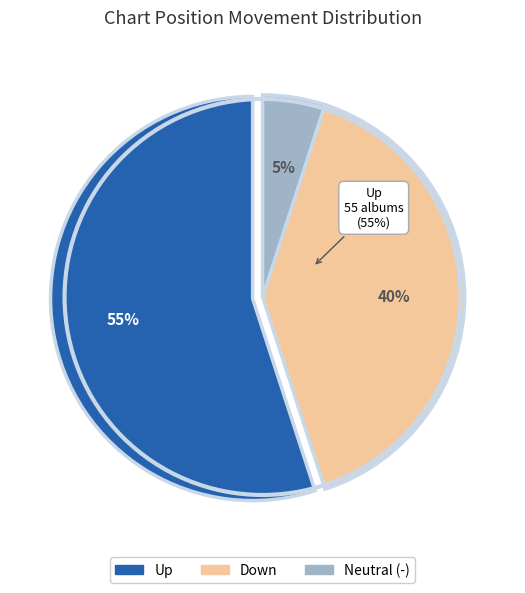

Combined, do up and - account for over 50%?

Yes